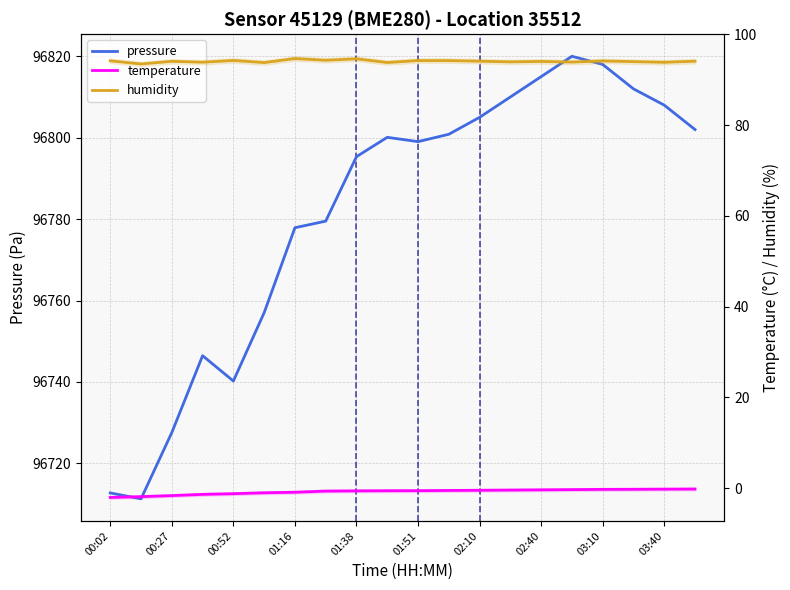

What is the greatest value displayed?

96820.0